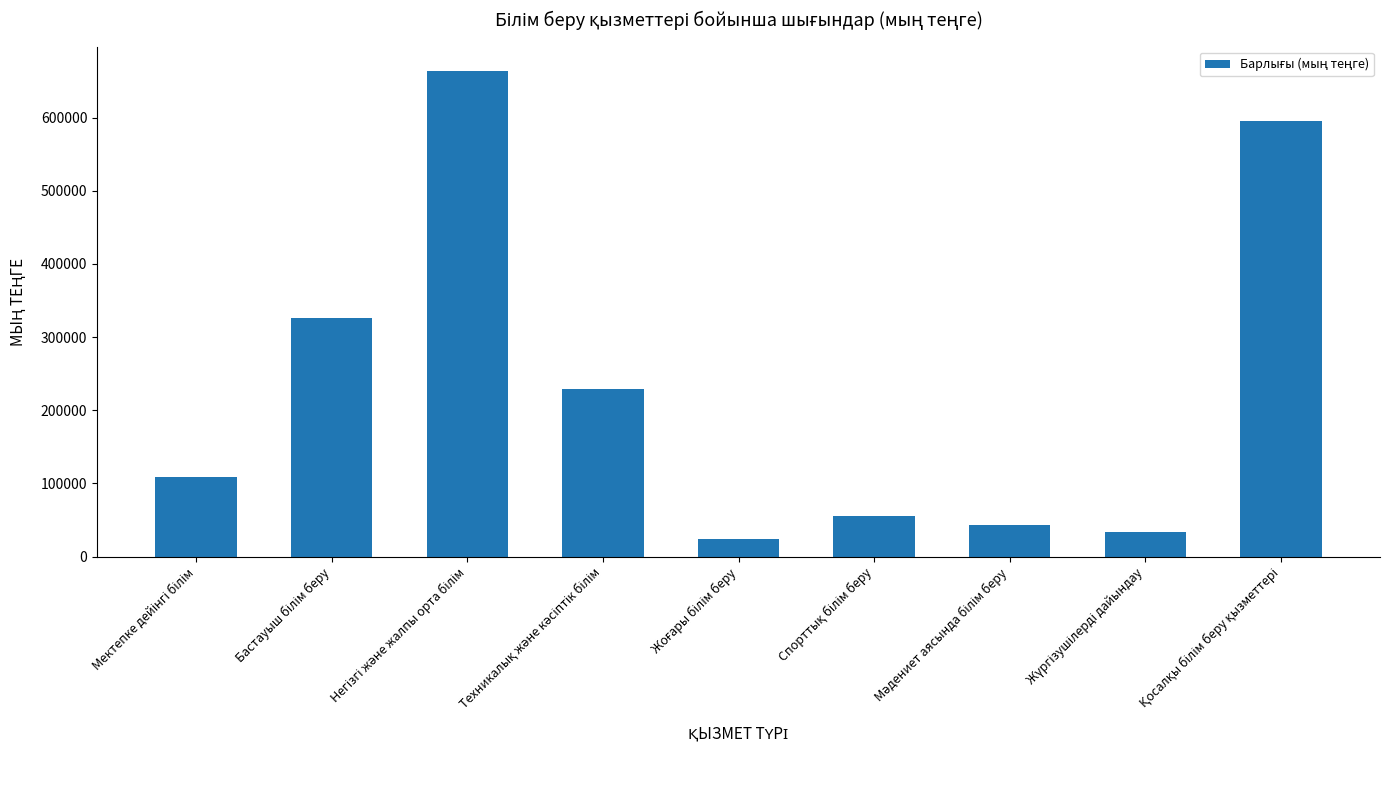

What is the minimum value shown in the chart?

23854